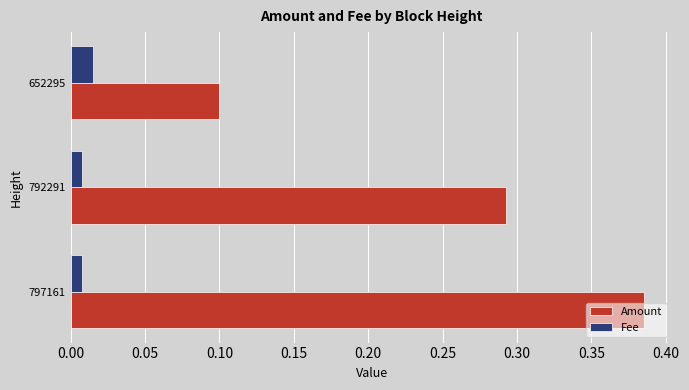

The value of Amount at 652295 is 0.0. True or false?

False